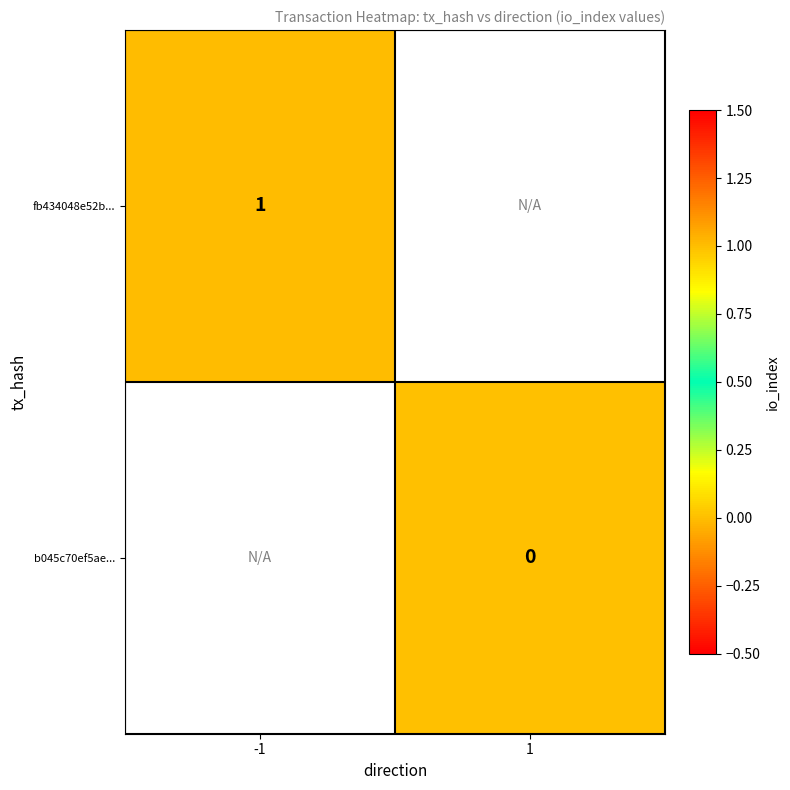

True or false: fb434048e52b... has a value of 1 at -1.

True